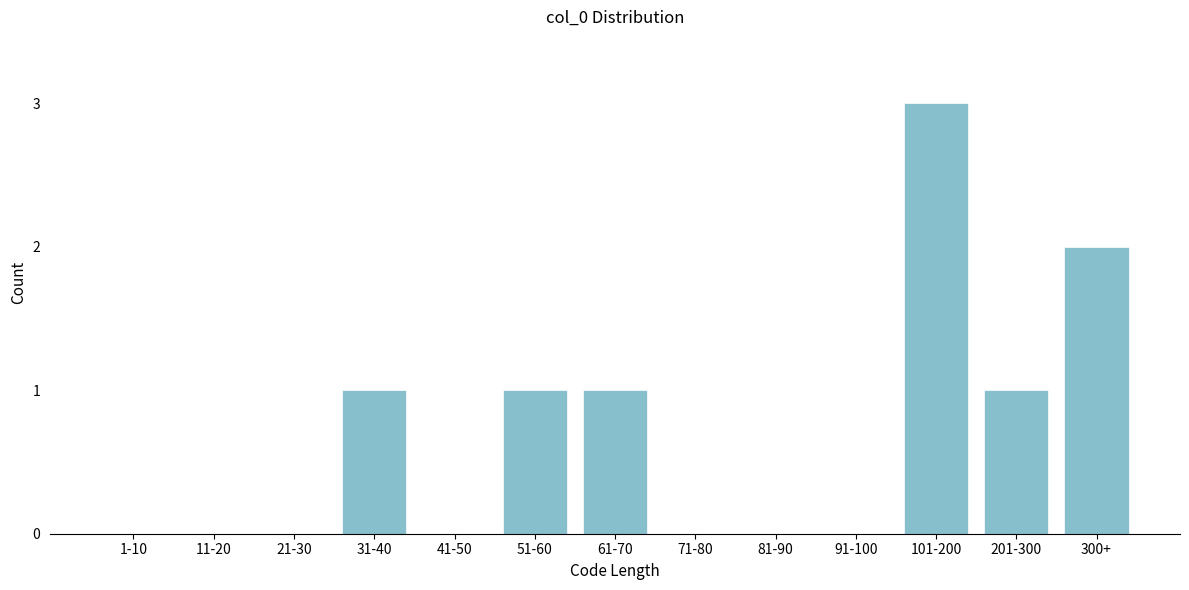

Reading right to left, transcribe all the data shown in this chart.

300+=2	201-300=1	101-200=3	91-100=0	81-90=0	71-80=0	61-70=1	51-60=1	41-50=0	31-40=1	21-30=0	11-20=0	1-10=0